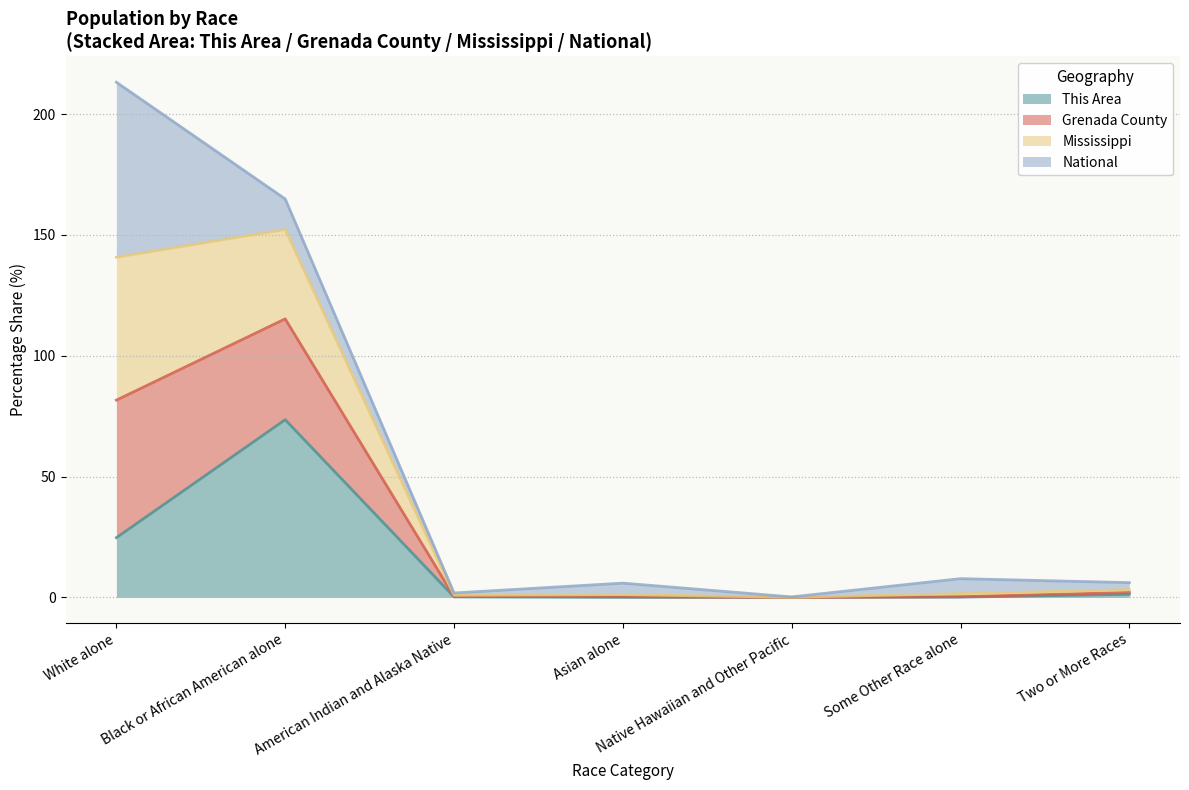

What is the label of the 7th point from the right?

White alone